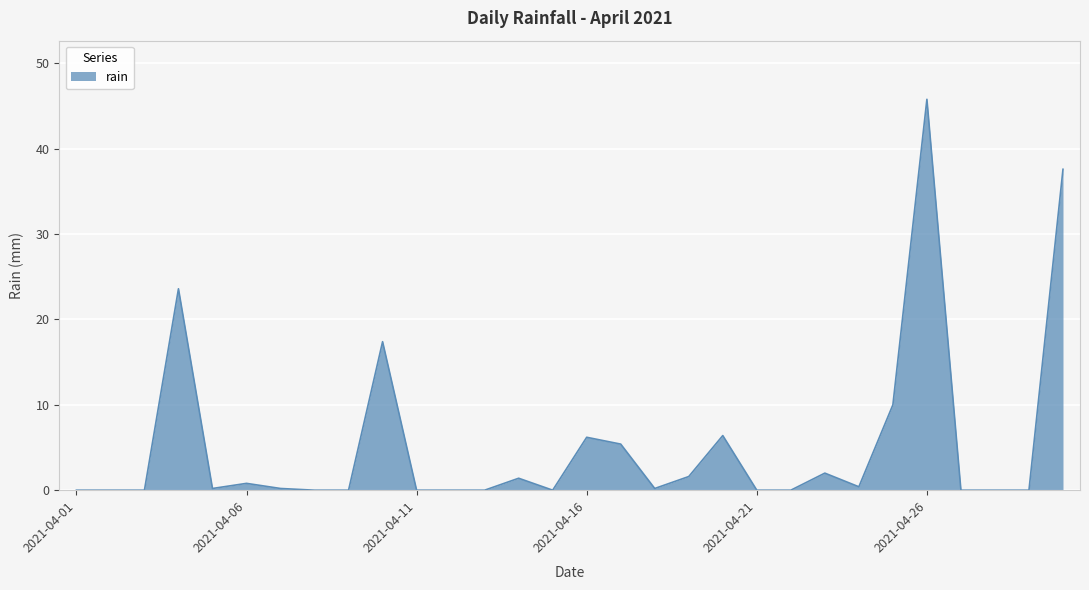

Rank the categories by value from highest to lowest.

2021-04-26, 2021-04-30, 2021-04-04, 2021-04-10, 2021-04-25, 2021-04-20, 2021-04-16, 2021-04-17, 2021-04-23, 2021-04-19, 2021-04-14, 2021-04-06, 2021-04-24, 2021-04-05, 2021-04-07, 2021-04-18, 2021-04-01, 2021-04-02, 2021-04-03, 2021-04-08, 2021-04-09, 2021-04-11, 2021-04-12, 2021-04-13, 2021-04-15, 2021-04-21, 2021-04-22, 2021-04-27, 2021-04-28, 2021-04-29